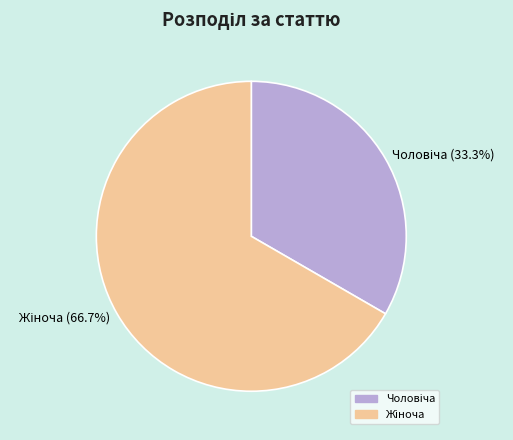

To the nearest percent, what is the difference between the largest and smallest slice percentages?

33%